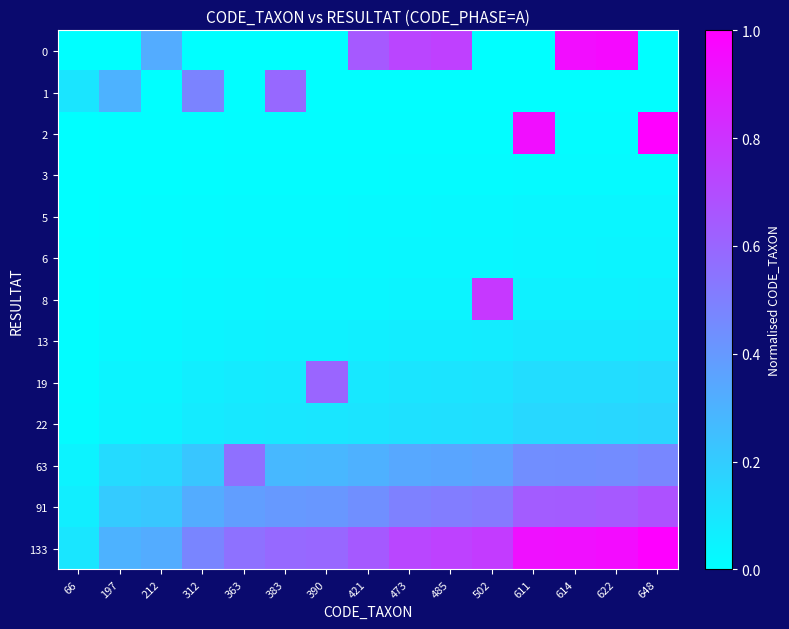

What is the difference between the highest and lowest values at 312?

0.5